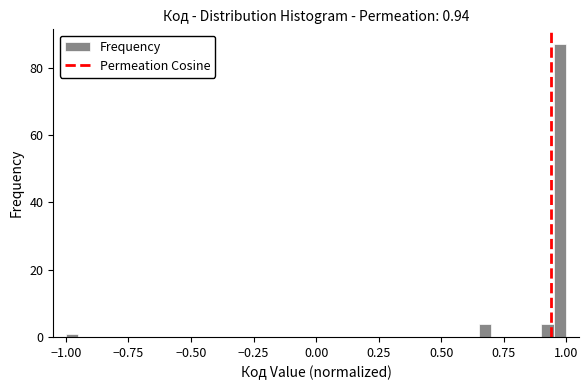

Around what value on the x-axis is the tallest bar? Give the approximate position of its centre, as read against the axis.

1.00